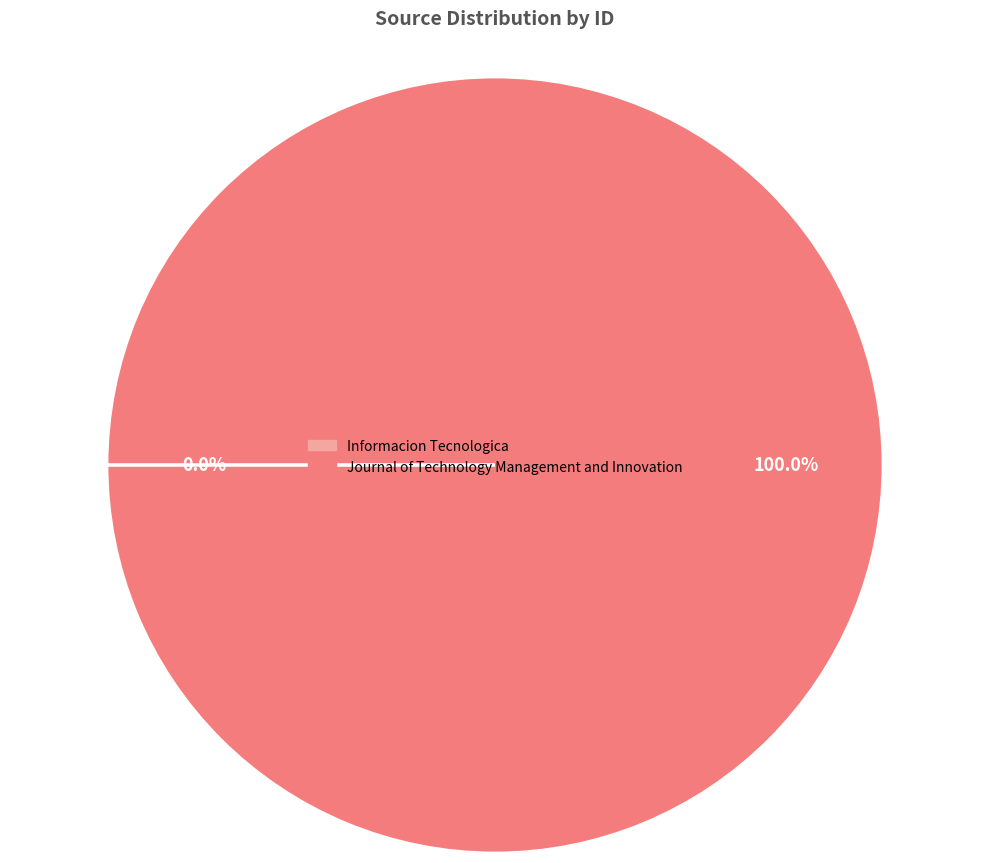

Which slice represents more than half of the pie?

Journal of Technology Management and Innovation